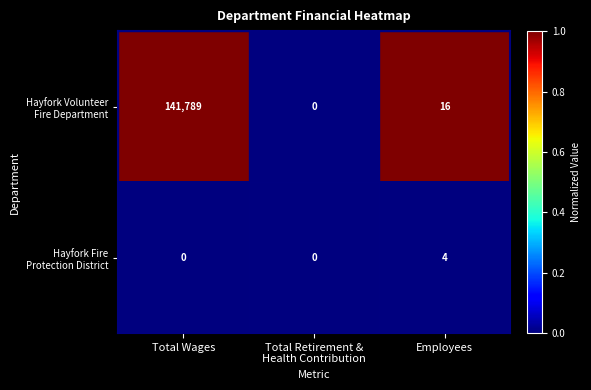

At which category is the sum across all series the highest?

Total Wages